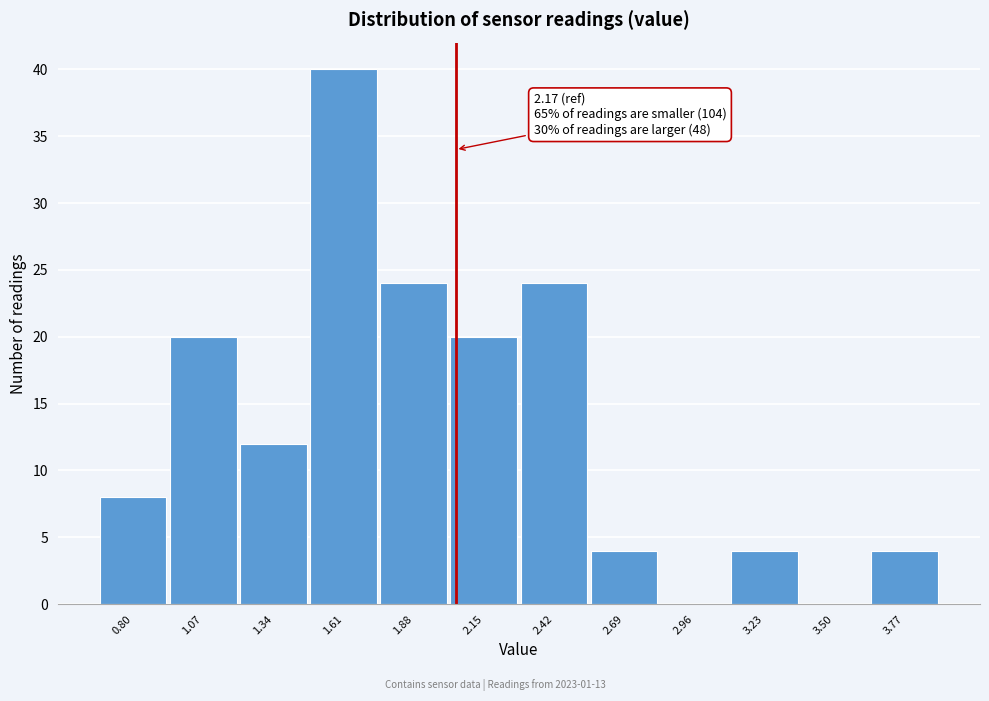

Reading left to right, what are all the values shown in this chart?

0.80=8	1.07=20	1.34=12	1.61=40	1.88=24	2.15=20	2.42=24	2.69=4	2.96=0	3.23=4	3.50=0	3.77=4